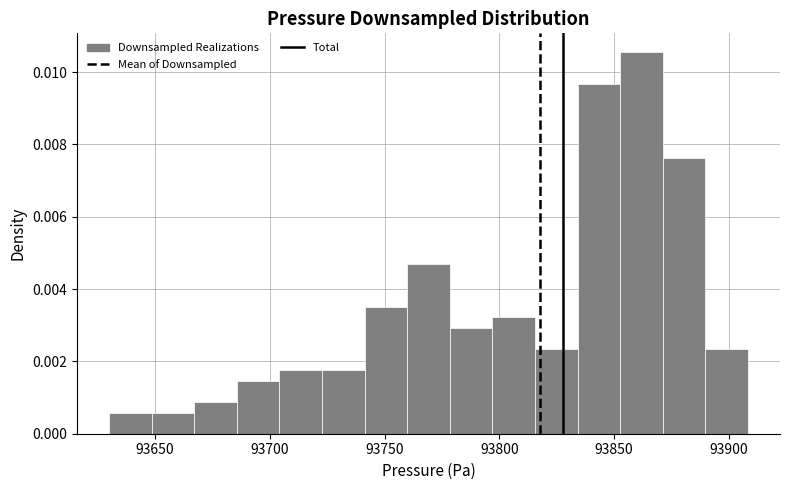

Around what value on the x-axis is the tallest bar? Give the approximate position of its centre, as read against the axis.

93860